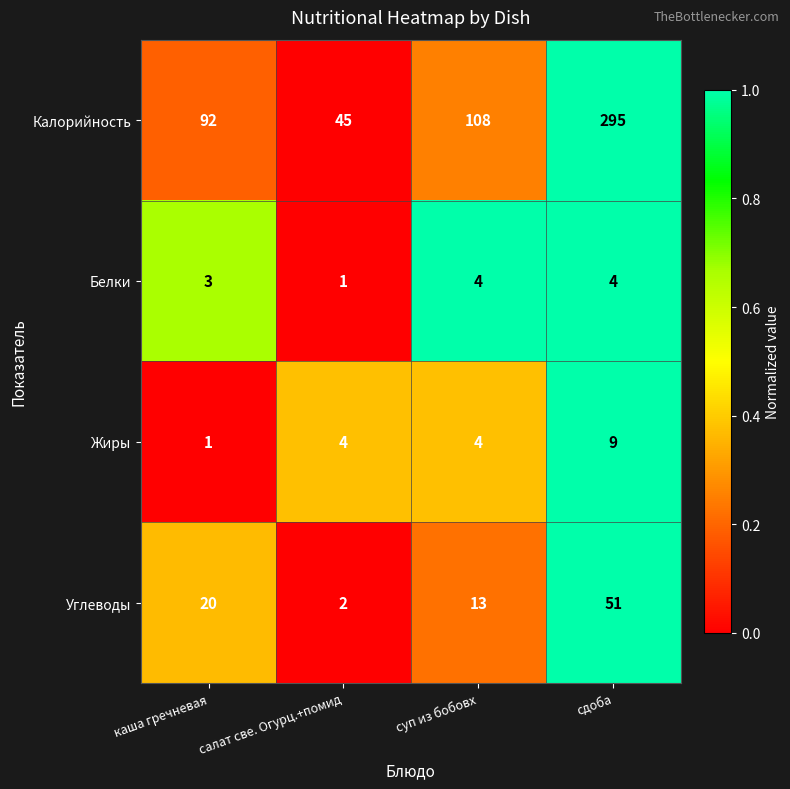

Reading left to right, list all the values displayed in this chart.

Калорийность: каша гречневая=92	салат све. Огурц.+помид=45	суп из бобовх=108	сдоба=295
Белки: каша гречневая=3	салат све. Огурц.+помид=1	суп из бобовх=4	сдоба=4
Жиры: каша гречневая=1	салат све. Огурц.+помид=4	суп из бобовх=4	сдоба=9
Углеводы: каша гречневая=20	салат све. Огурц.+помид=2	суп из бобовх=13	сдоба=51